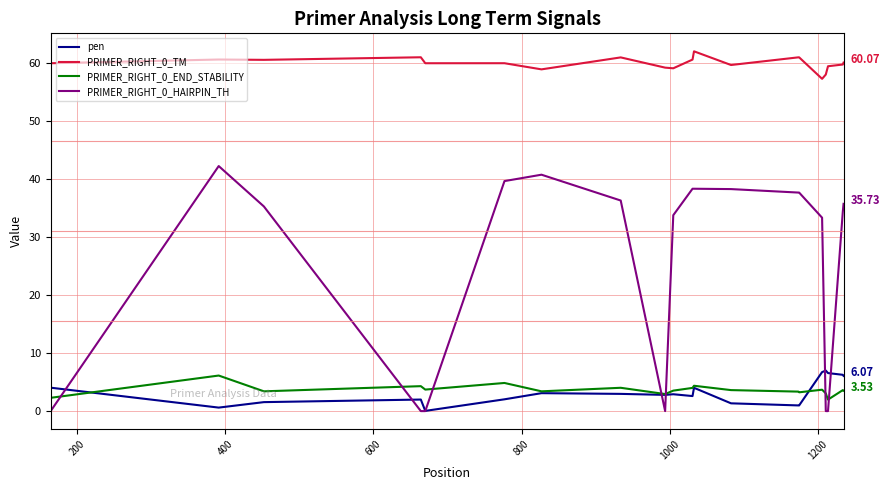

True or false: PRIMER_RIGHT_0_TM and PRIMER_RIGHT_0_END_STABILITY cross at least once.

False